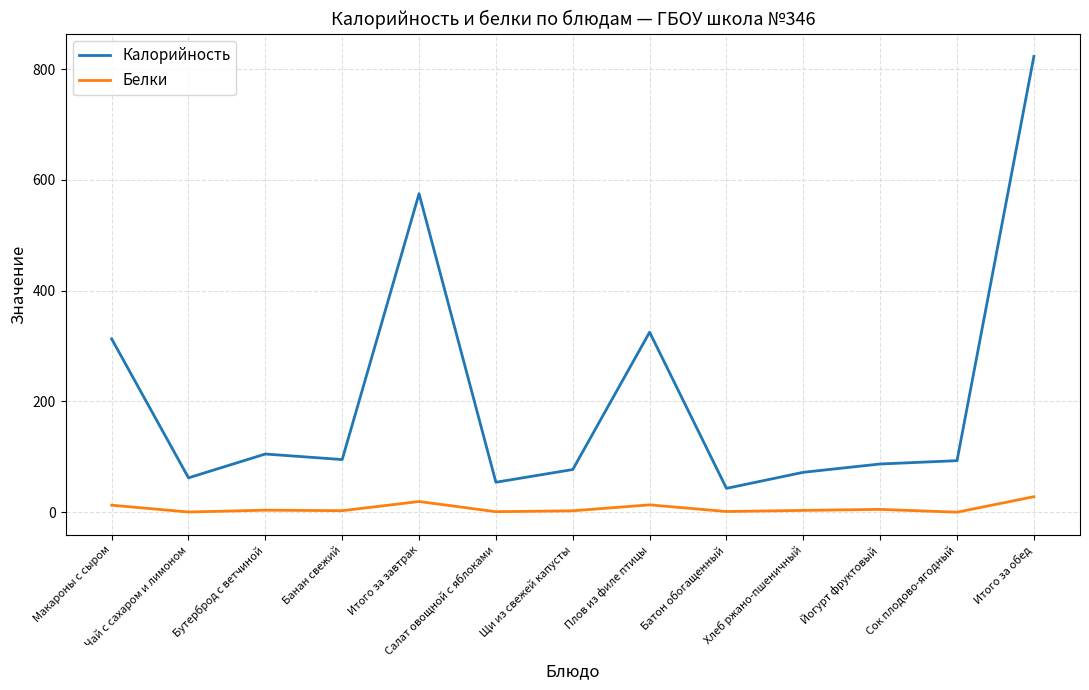

What position from the right is Итого за завтрак?

9